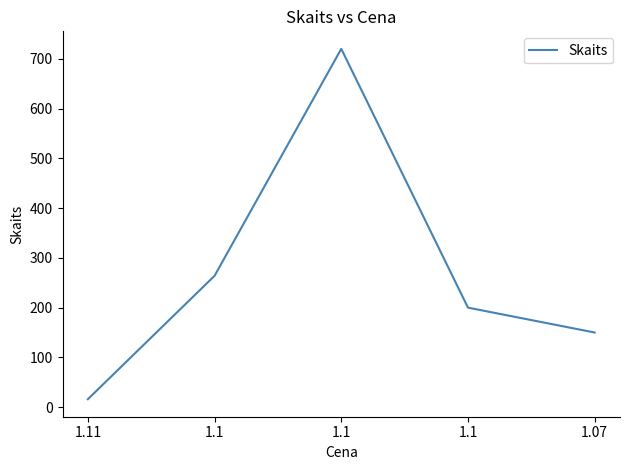

The value at 1.1 is 138. True or false?

False